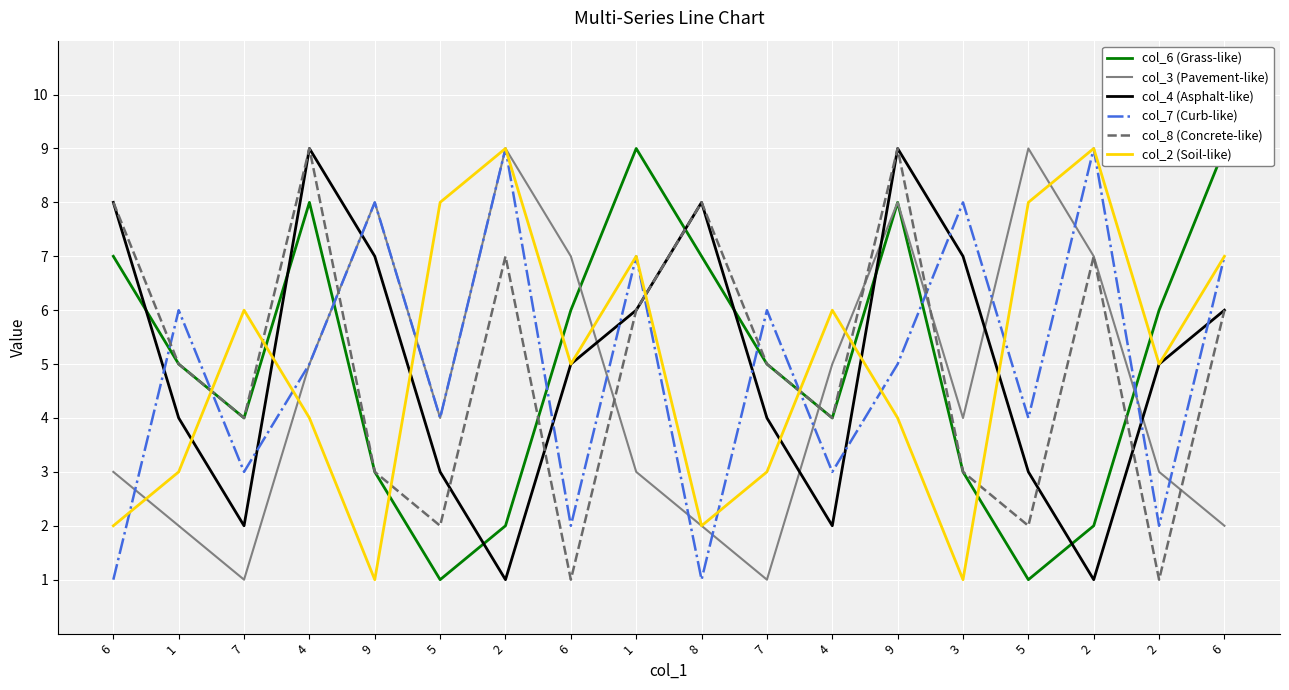

What is the greatest value displayed?

9